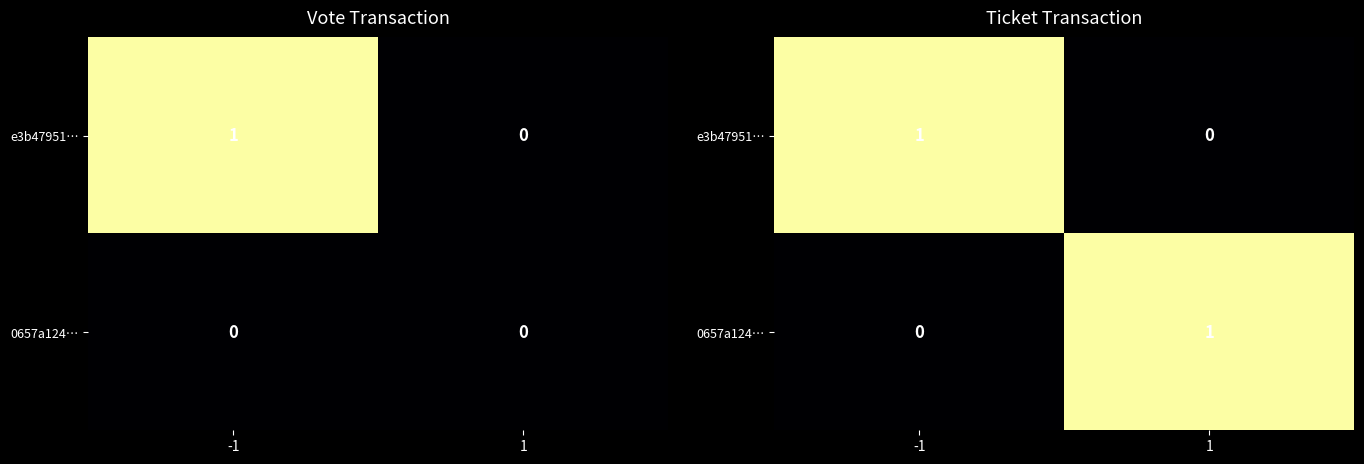

What is the difference between the e3b47951… values at 1 and -1?

1